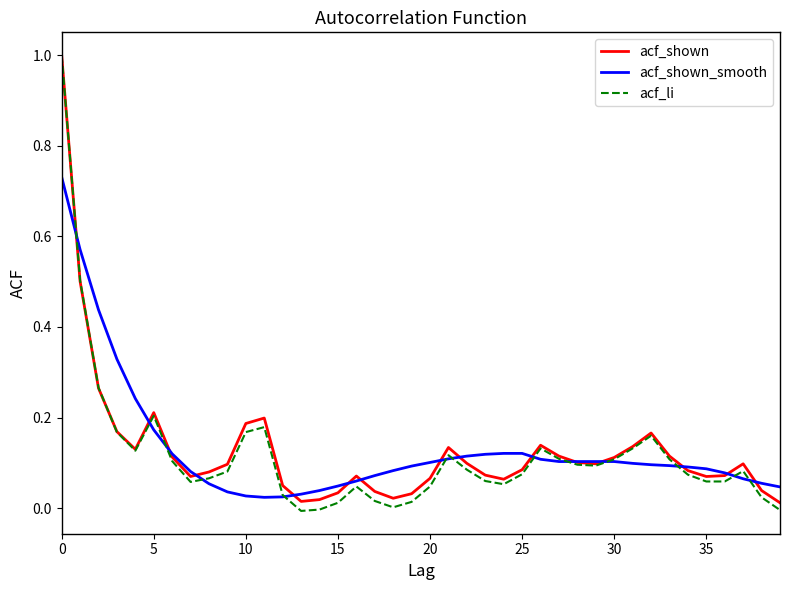

Which series has the widest spread of values?

acf_li